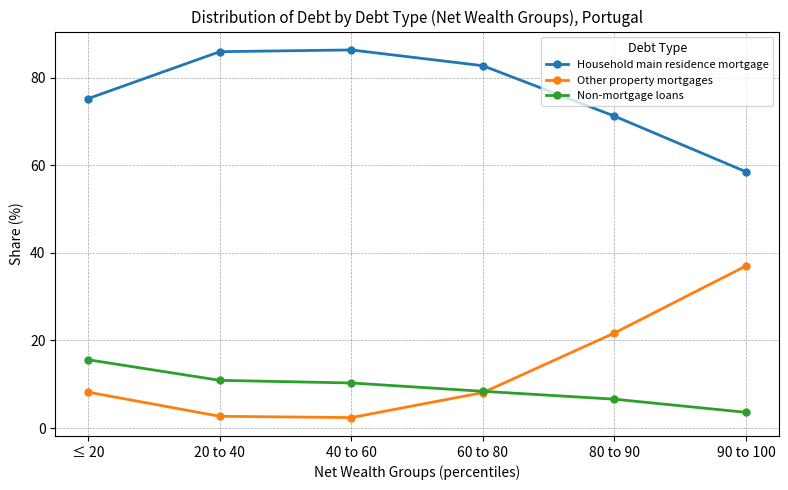

True or false: Household main residence mortgage has a value of 58.5 at 90 to 100.

True